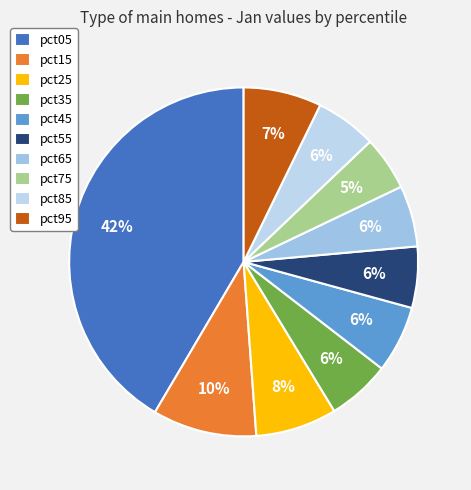

What percentage is the pct95 slice, to the nearest percent?

7%